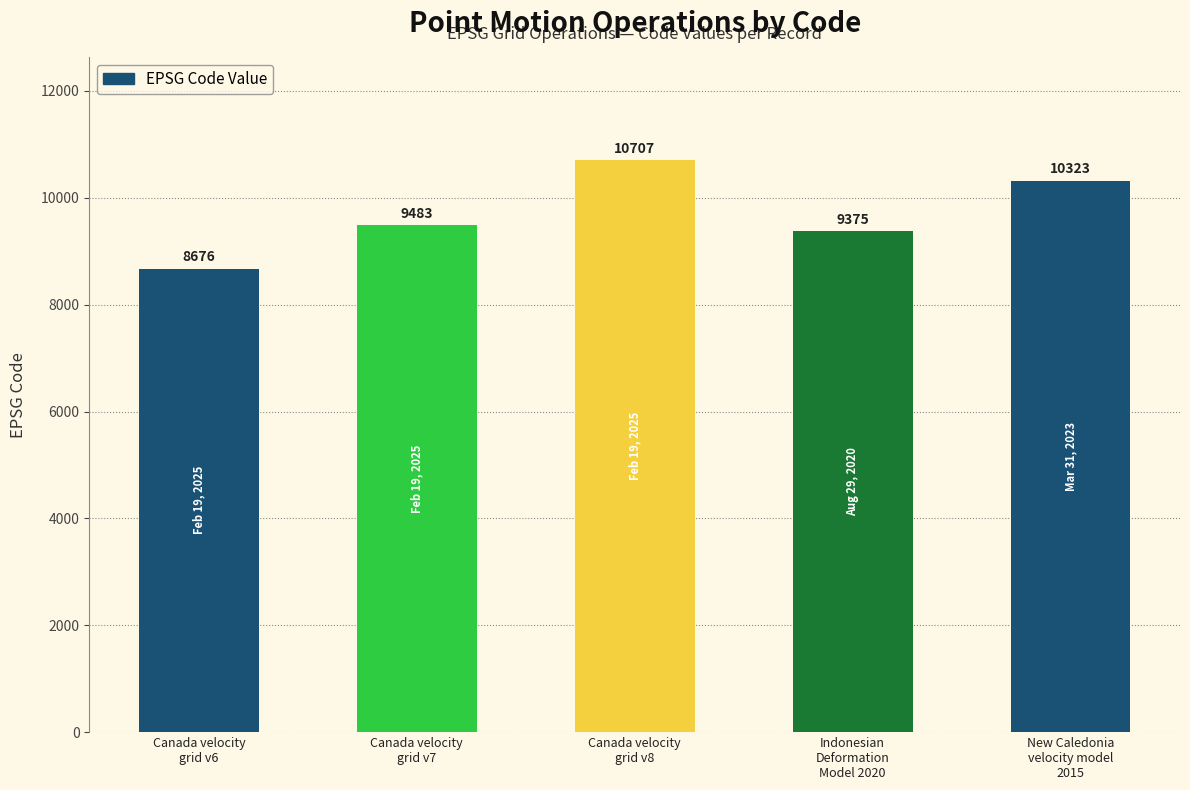

What position from the left is Canada velocity
grid v6?

1